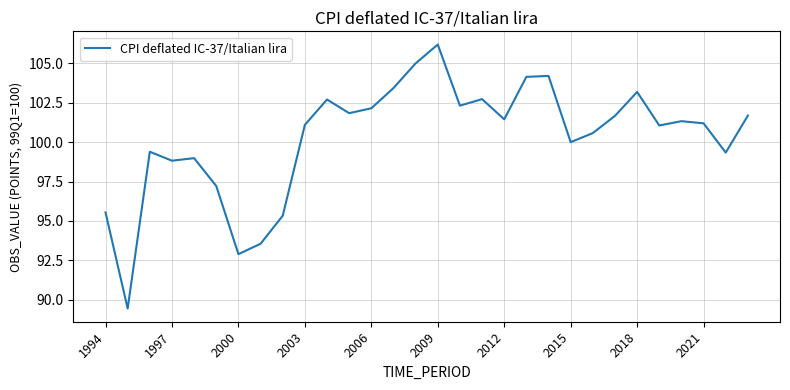

What is the difference between the maximum and minimum values?

16.7